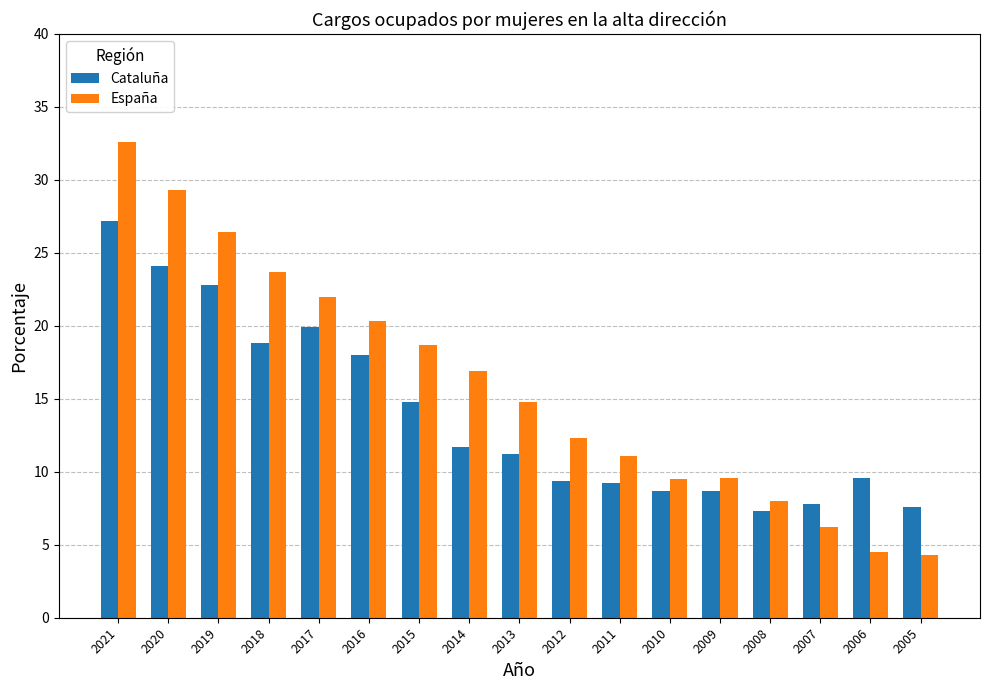

Rank the series by their maximum value, from lowest to highest.

Cataluña, España